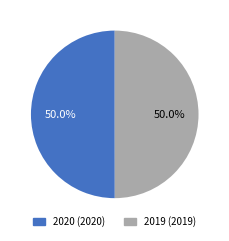

Combined, what portion of the pie is 2020 and 2019?

100.0%